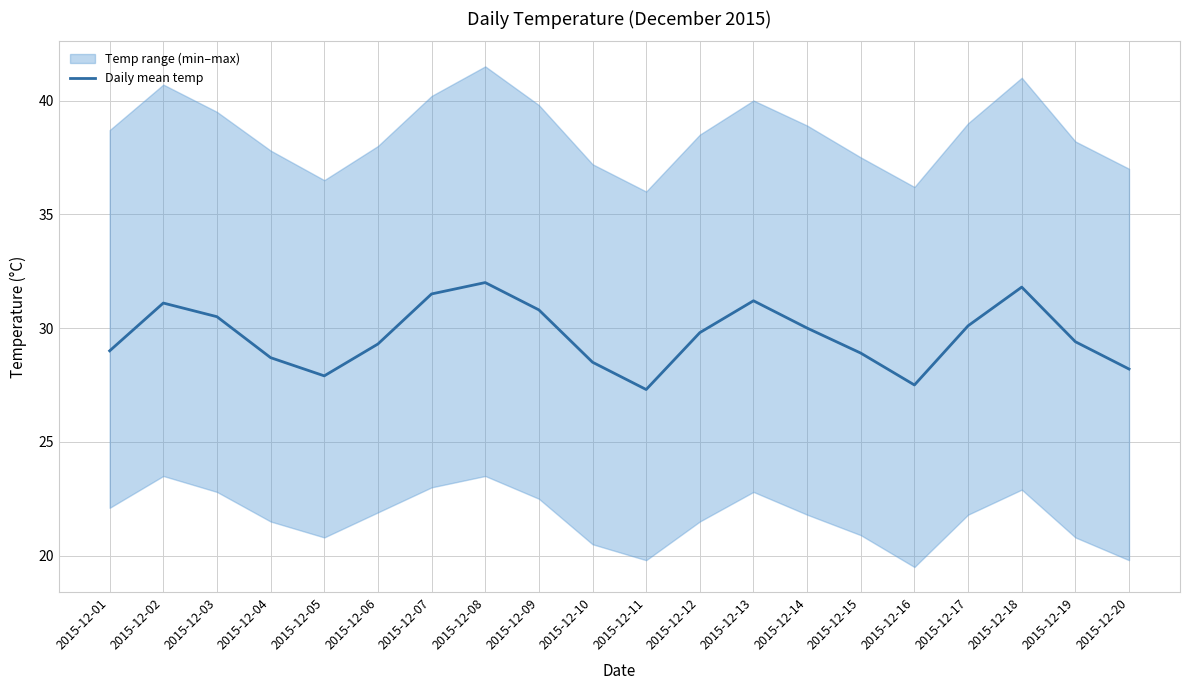

What is the average value?

29.7